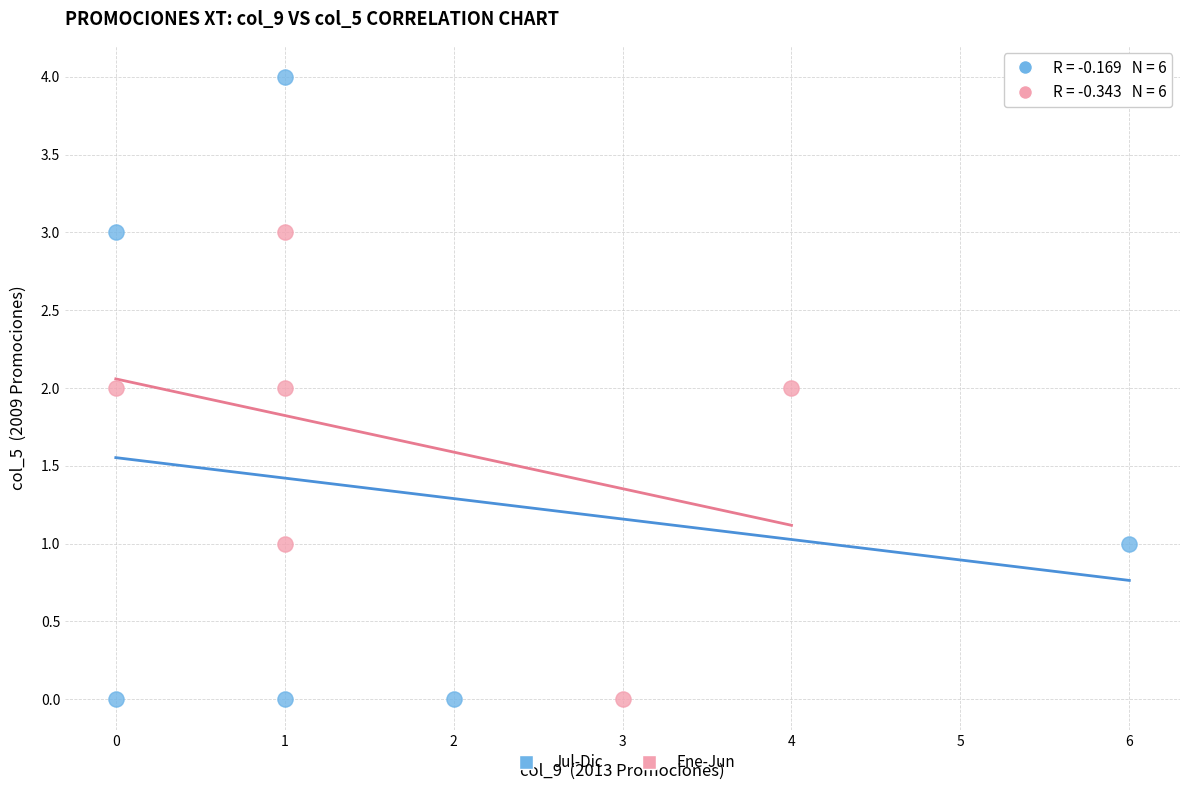

Which series has the largest Y range (max minus min)?

Jul-Dic